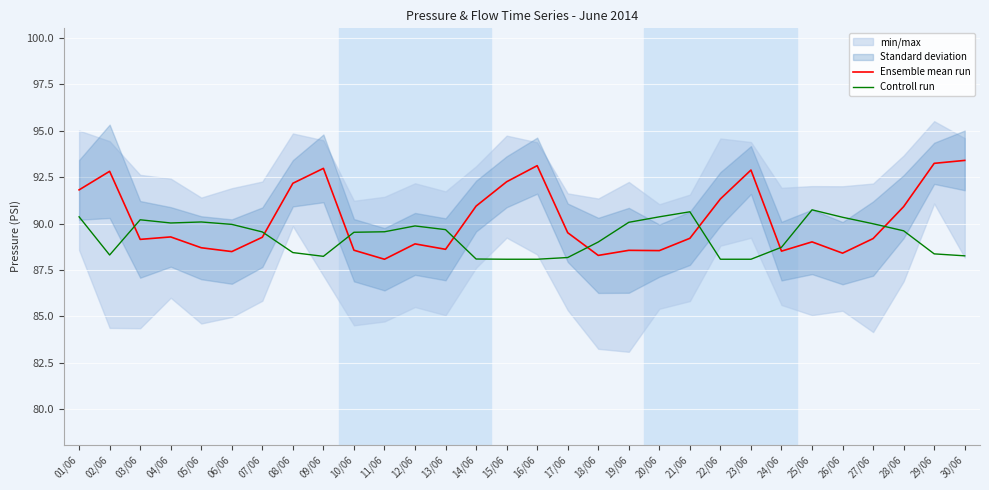

What is the difference between the Controll run values at 17/06 and 26/06?

2.2